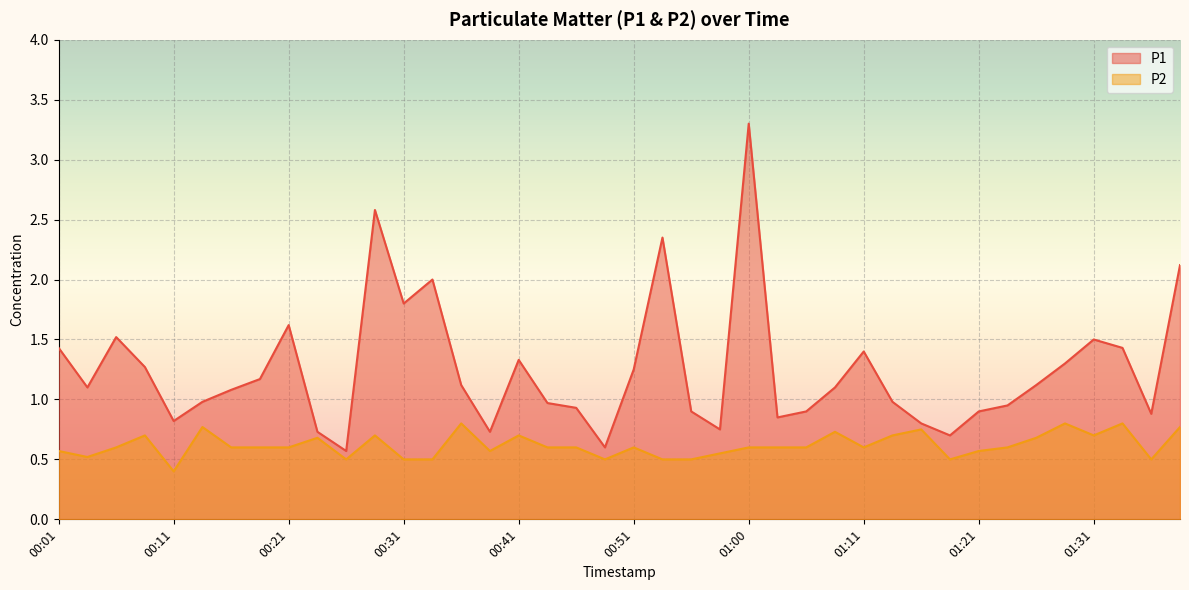

List the labels in order of P2 value, smallest first.

00:11, 00:26, 00:31, 00:33, 00:48, 00:53, 00:55, 01:18, 01:36, 00:04, 00:58, 00:01, 00:38, 01:21, 00:06, 00:16, 00:18, 00:21, 00:43, 00:46, 00:51, 01:00, 01:03, 01:06, 01:11, 01:23, 00:23, 01:26, 00:08, 00:28, 00:41, 01:13, 01:31, 01:08, 01:16, 00:13, 01:39, 00:36, 01:28, 01:33